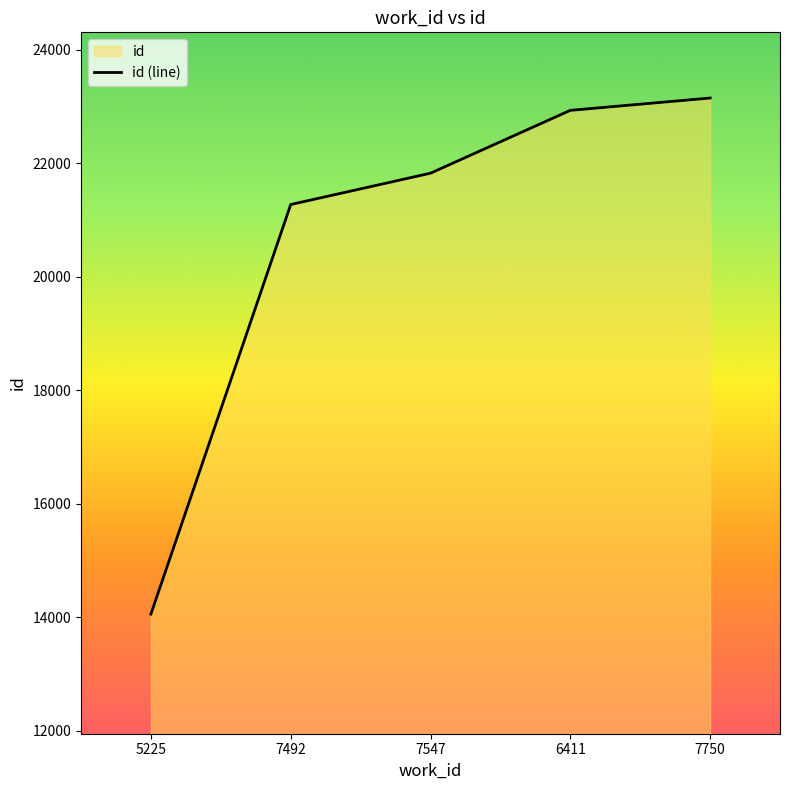

Approximately how many times larger is the value at 6411 compared to 5225?

1.6